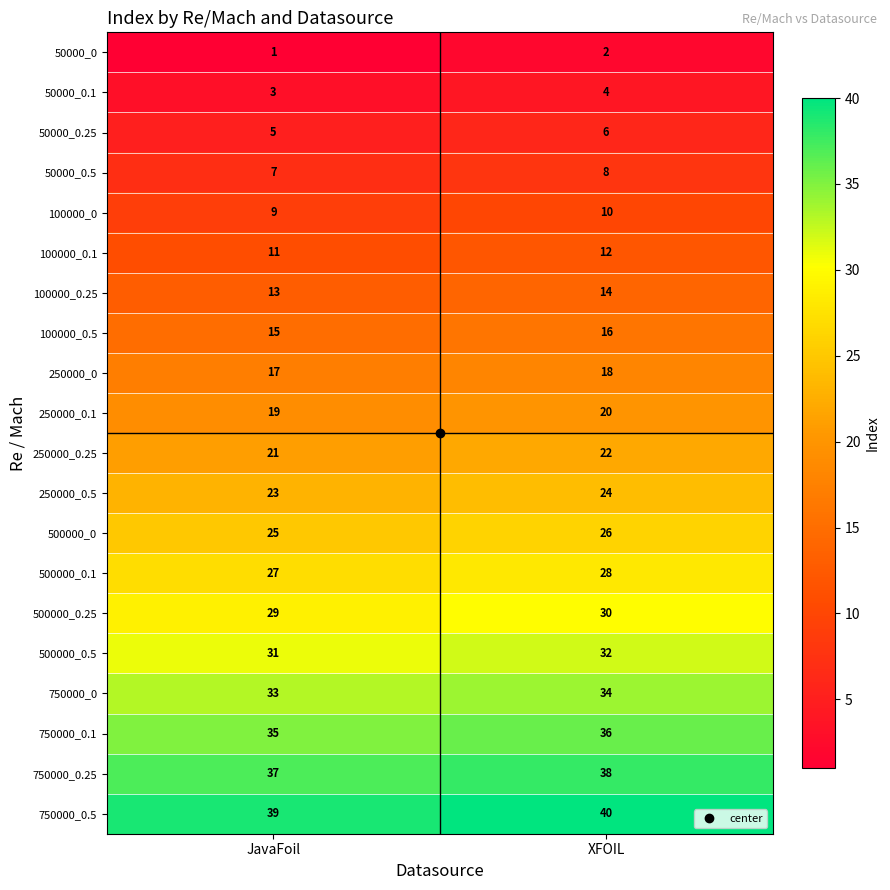

What is the minimum value for 750000_0?

33